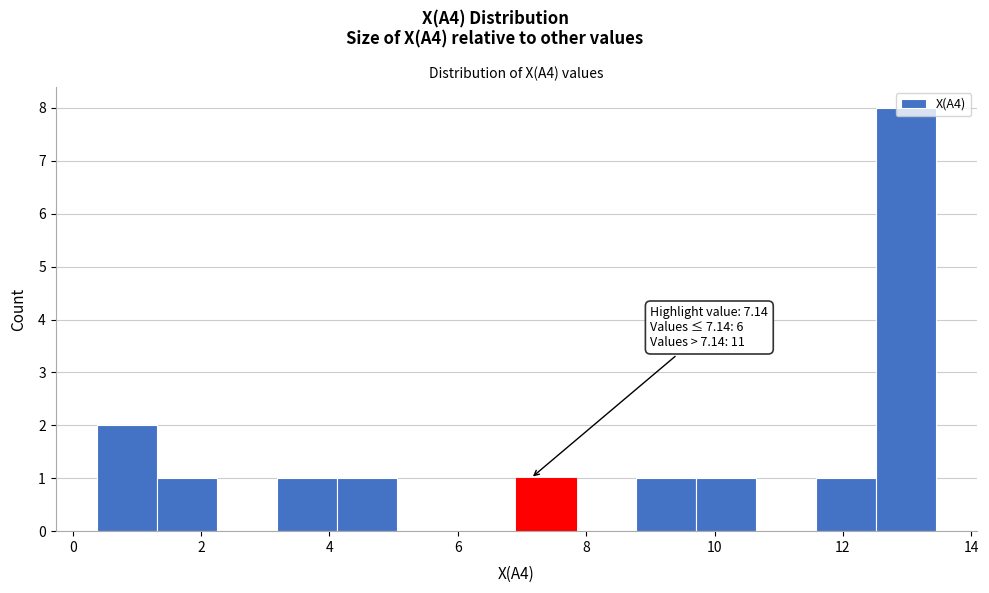

Which range on the x-axis has the tallest bar?

12.6 to 13.4